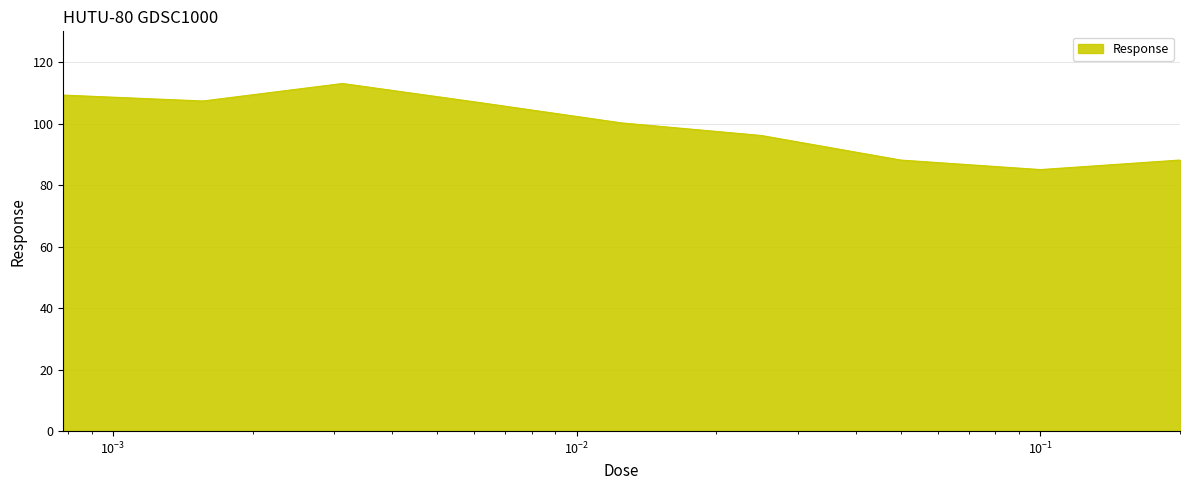

What is the smallest value displayed?

85.1